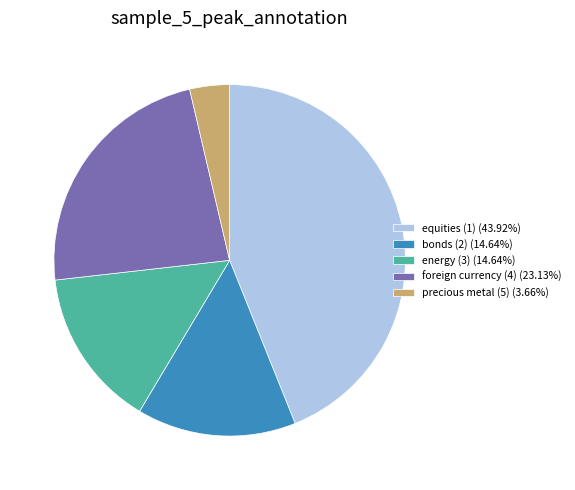

Combined, do bonds (2) (14.64%) and energy (3) (14.64%) account for over 50%?

No